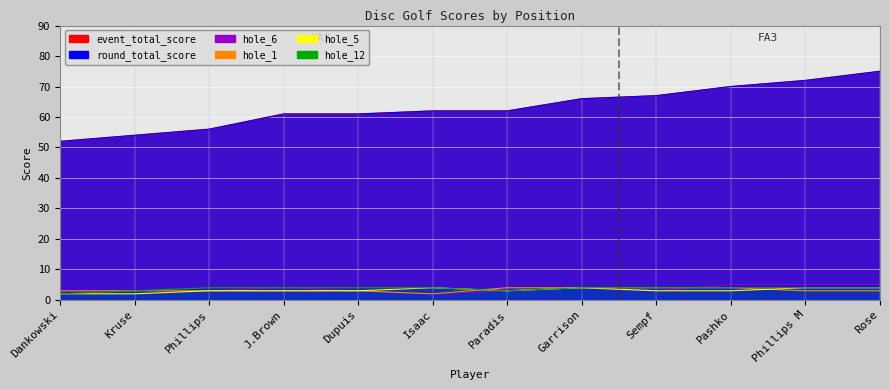

What is the sum of the hole_6 values at Dupuis and Sempf?

6